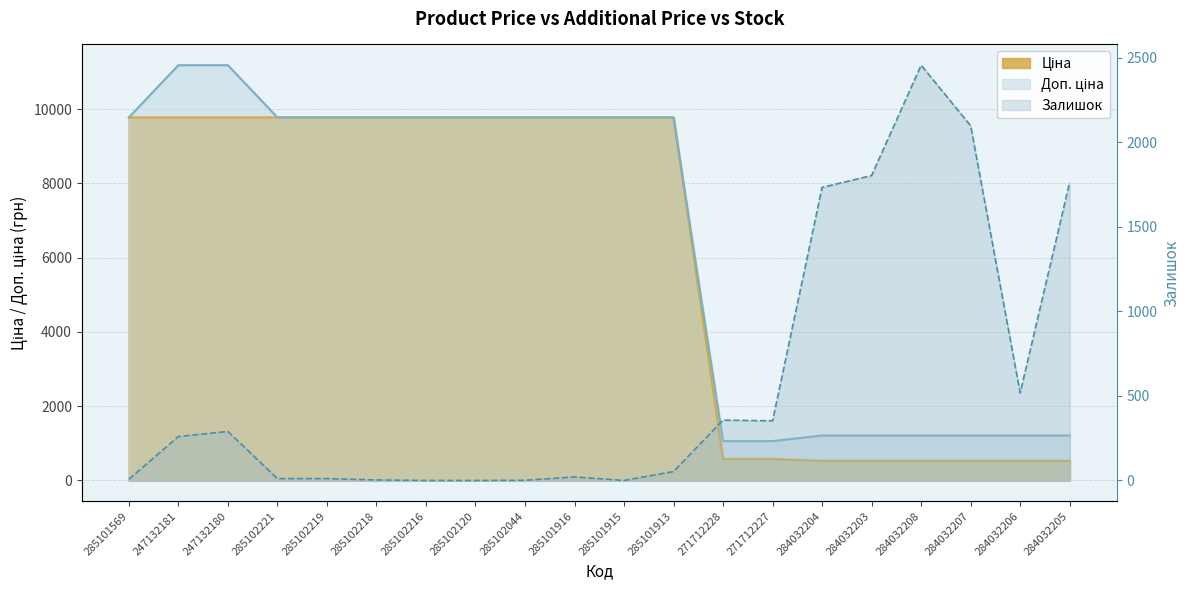

True or false: Доп. ціна has more than 1 points higher than both neighbors.

False